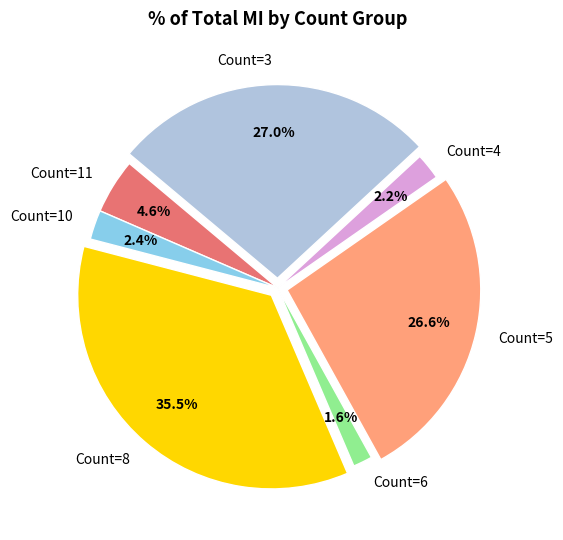

Is Count=8 the majority of the pie?

No